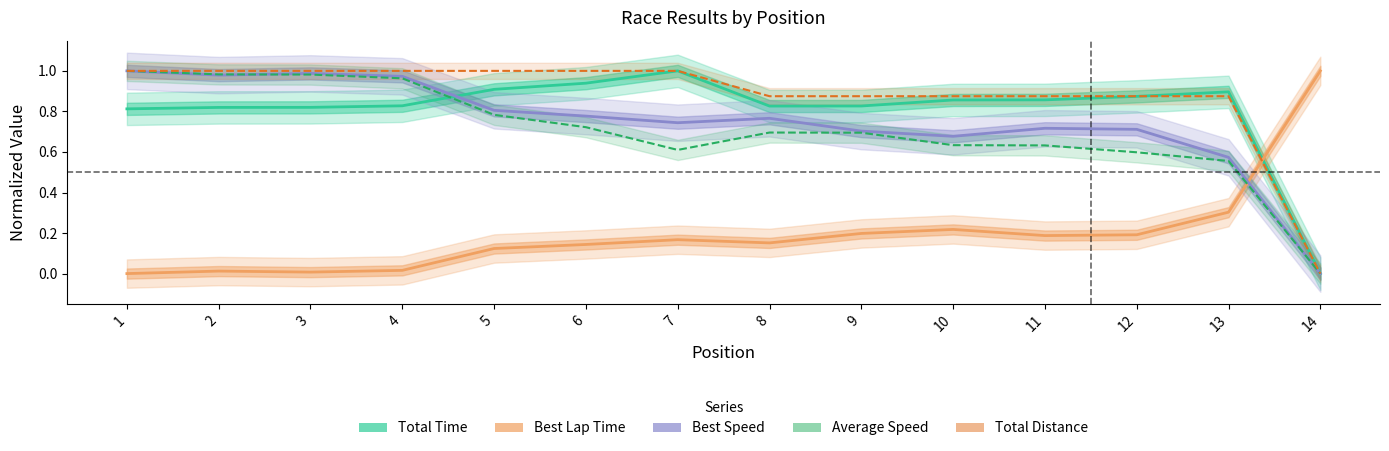

Which series ends up on top after the final intersection of Best Speed and Best Lap Time?

Best Lap Time